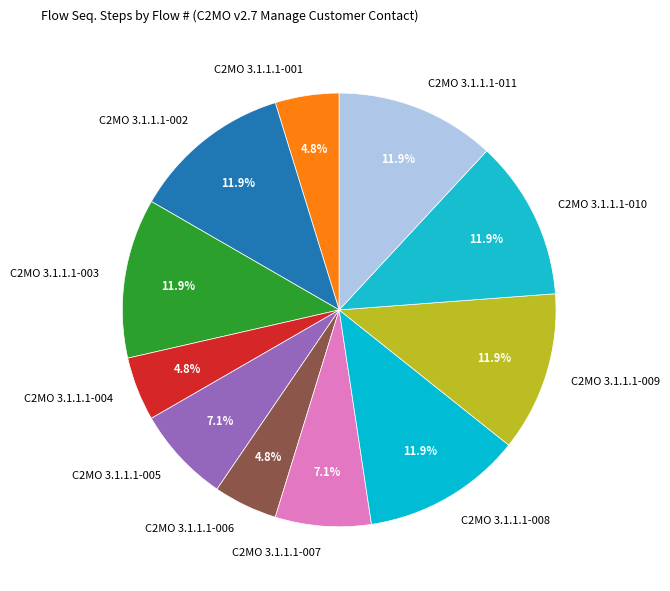

Approximately how many times larger is the value at C2MO 3.1.1.1-010 compared to C2MO 3.1.1.1-004?

2.5